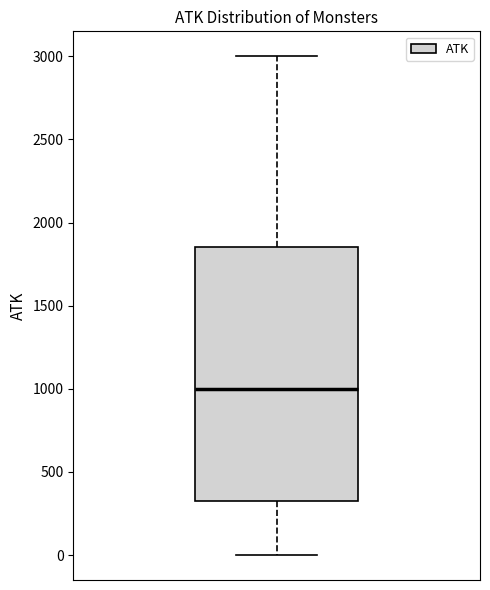

Read this box plot against the y-axis: the position of the median line, the range covered by the box, and the ends of both whiskers. The values are not printed on the chart, so give them approximately, as read against the axis.

median 1000, box 350 to 1850, whiskers 0 to 3000